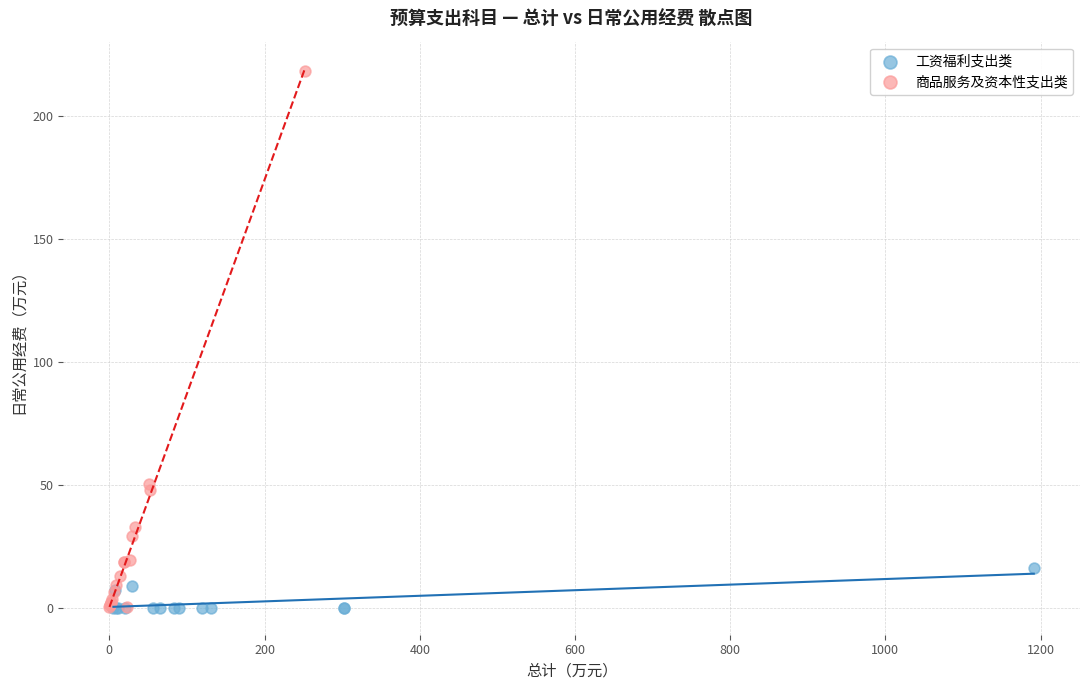

Which series has the largest Y range (max minus min)?

商品服务及资本性支出类